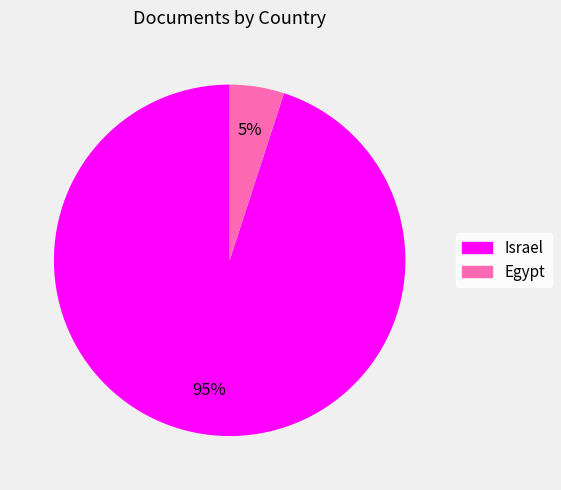

Which slice is the largest?

Israel